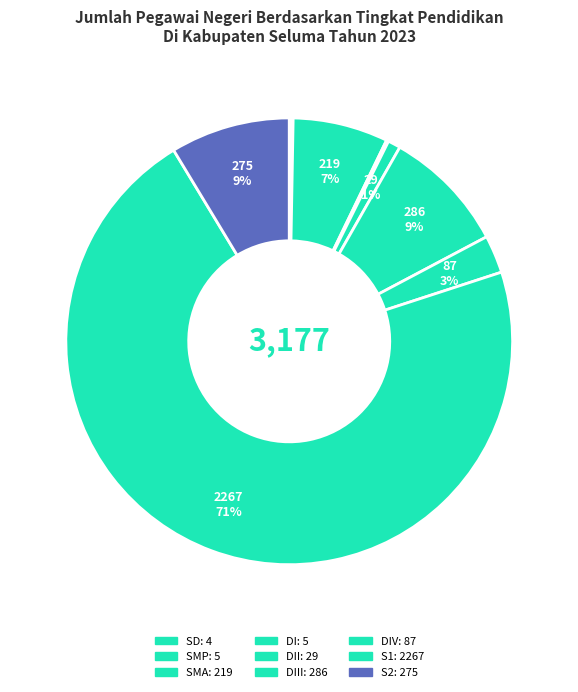

To the nearest percent, what is the average slice percentage?

11%